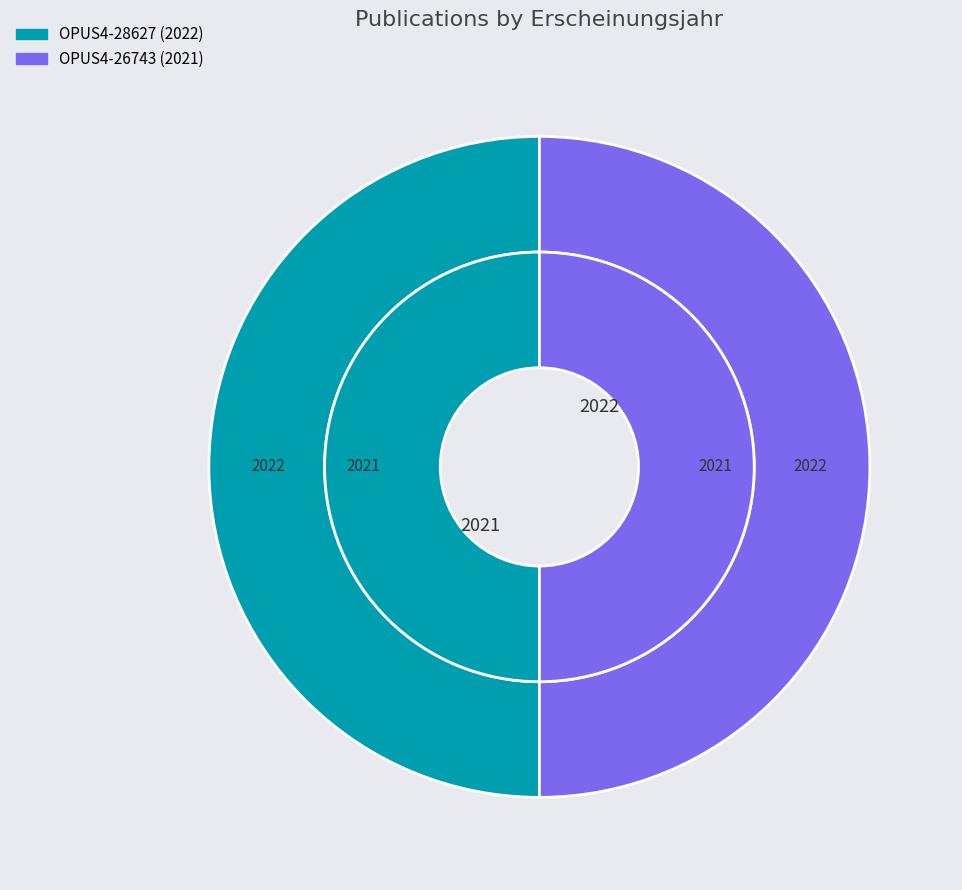

How many slices are in this pie chart?

2